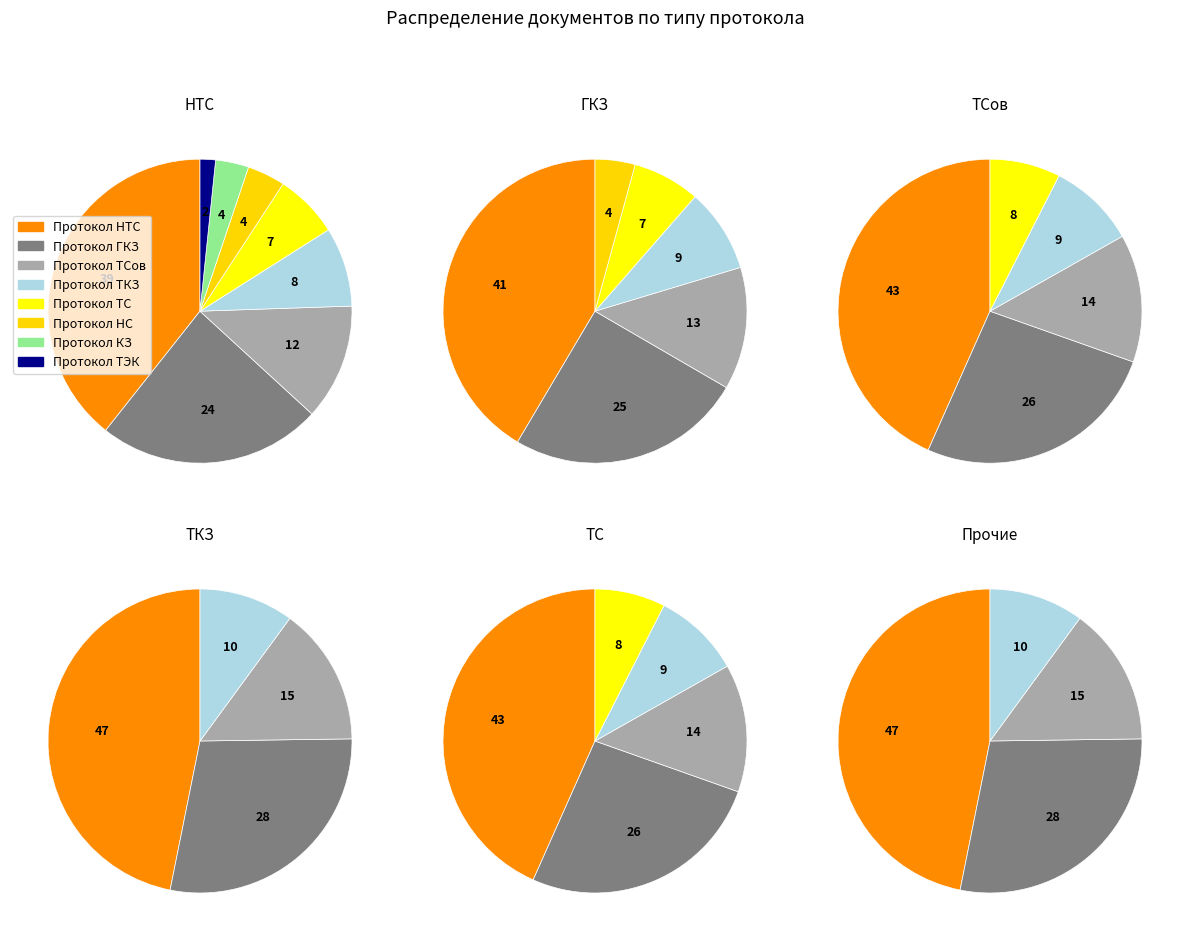

What is the total percentage of Протокол НТС and Протокол ГКЗ?

63.2%